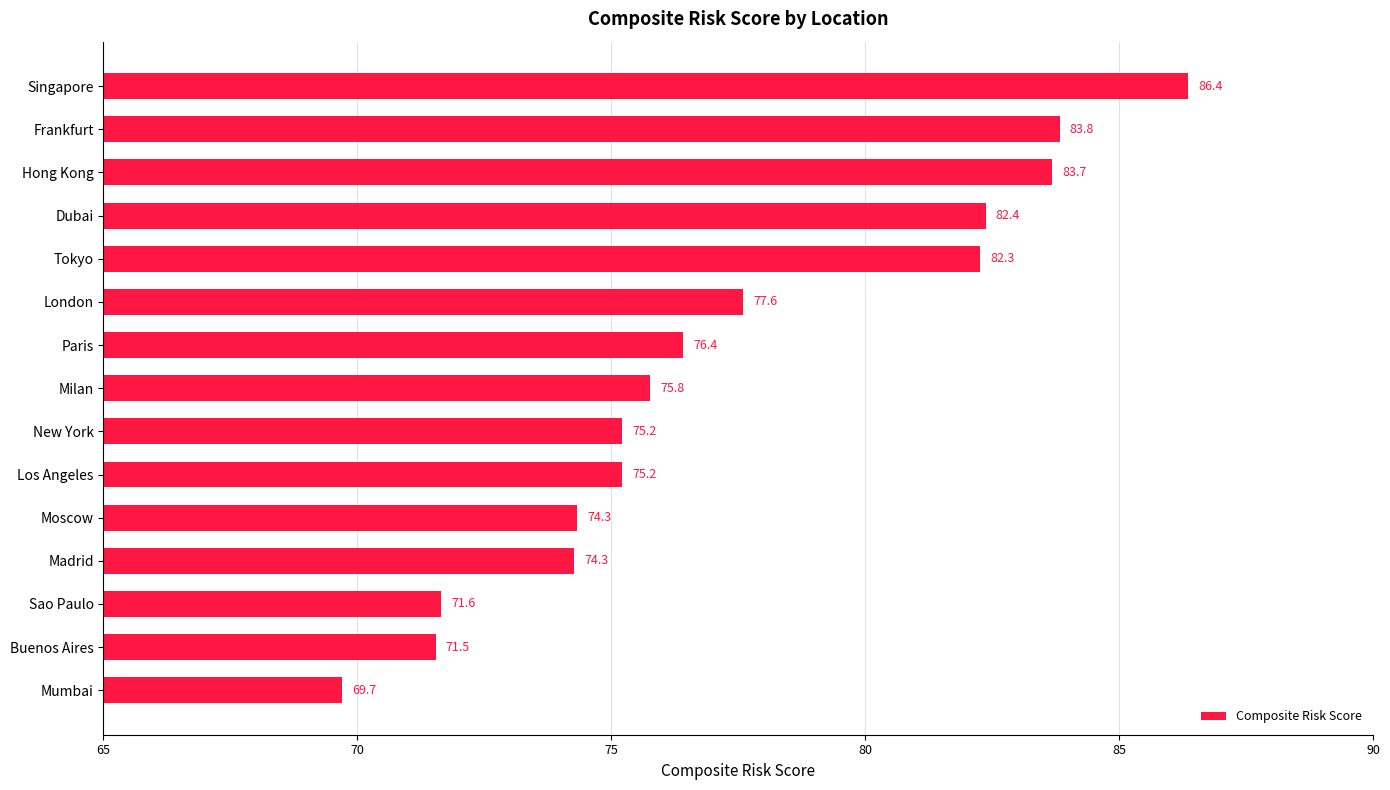

What is the sum of all values?

1160.2